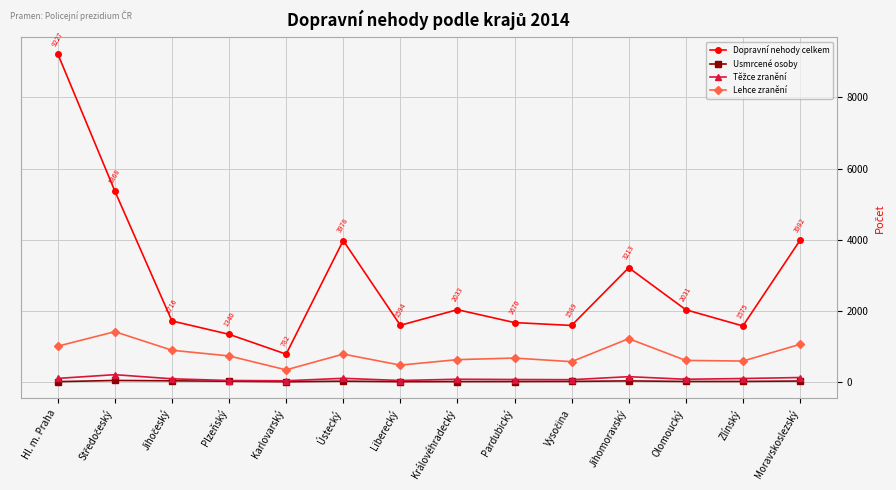

How many distinct data groups are displayed?

4